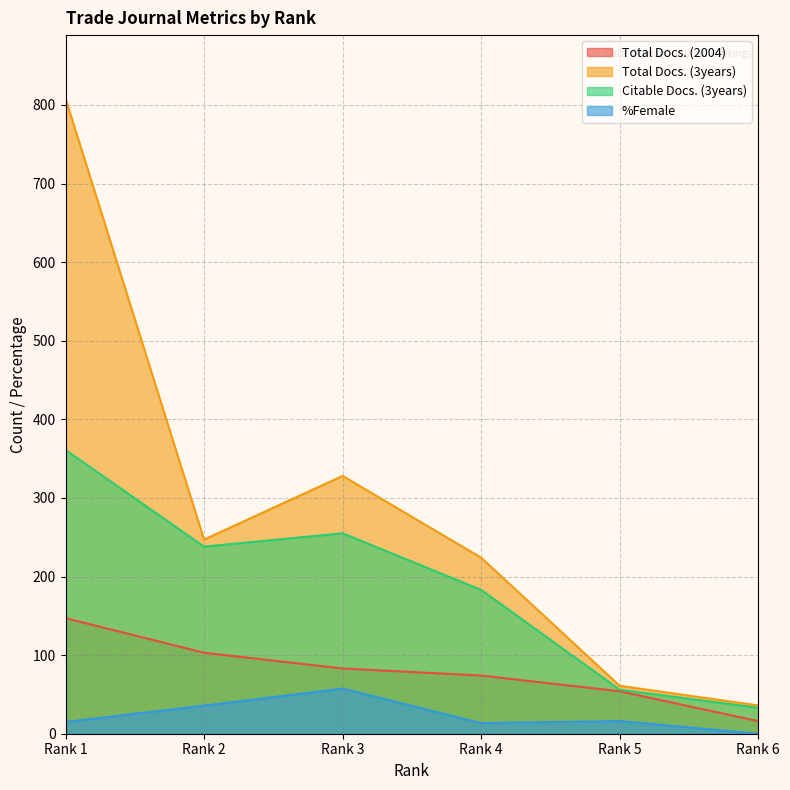

Which category has the highest value across all series?

Rank 1